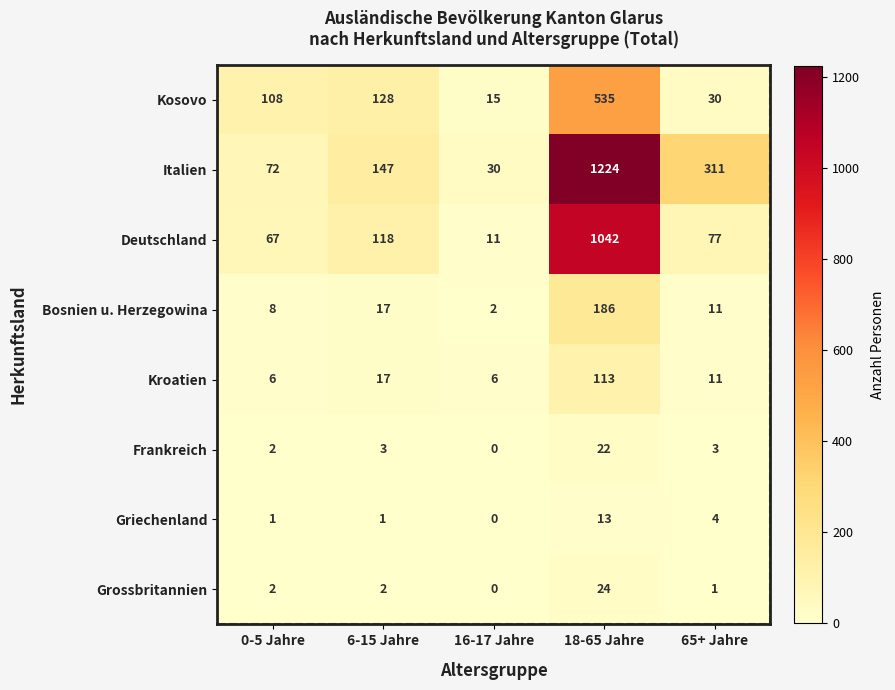

Which series has the widest spread of values?

Italien